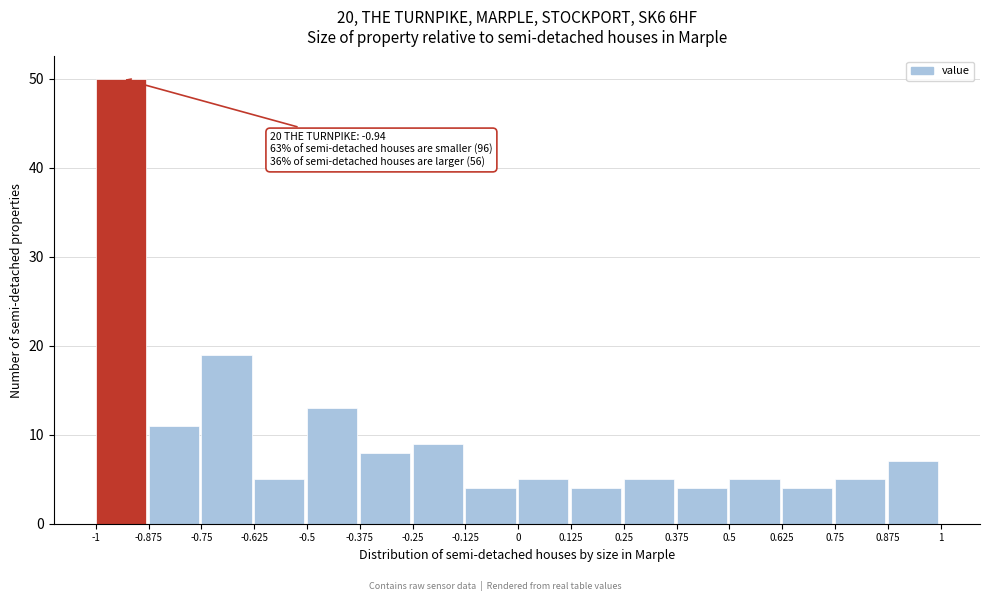

Which range on the x-axis has the tallest bar?

-1 to -0.875